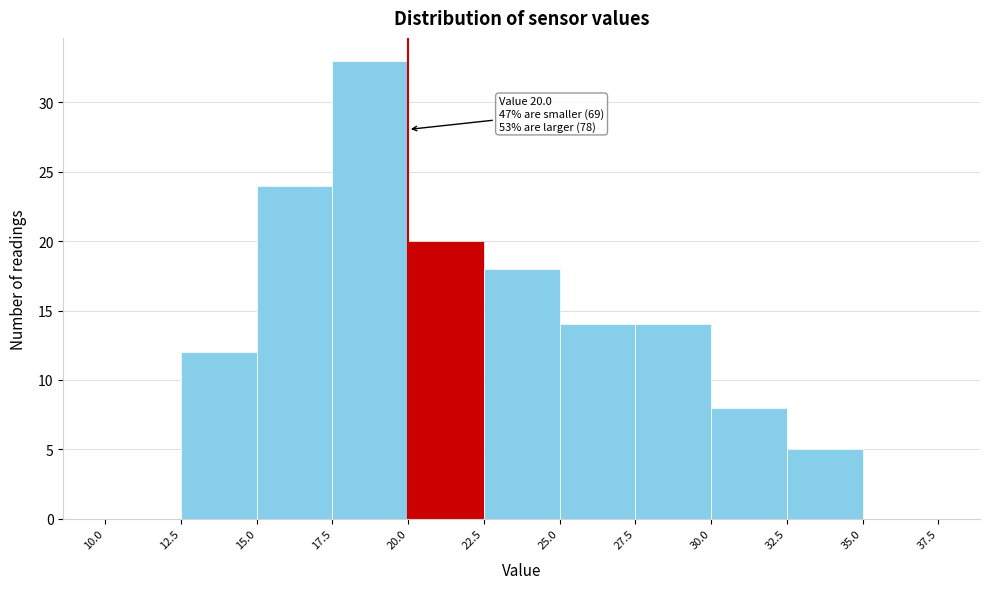

Which range on the x-axis has the tallest bar?

17.5 to 20.0